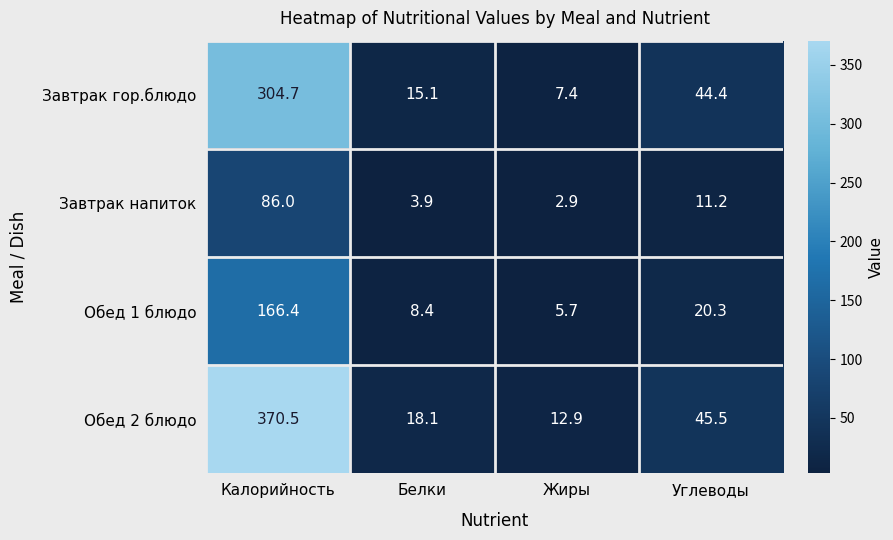

Where does the Обед 1 блюдо series first go above 20?

Калорийность